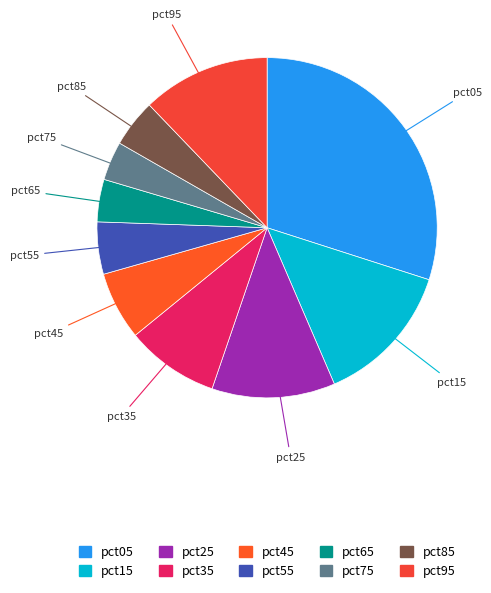

Which category has the biggest portion of the pie?

pct05